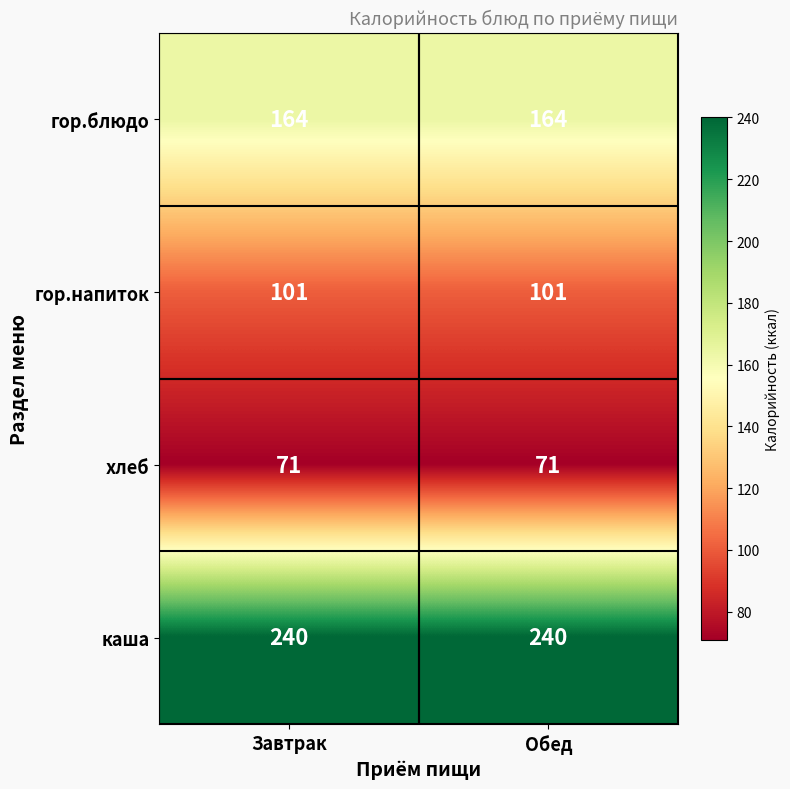

What is the greatest value displayed?

240